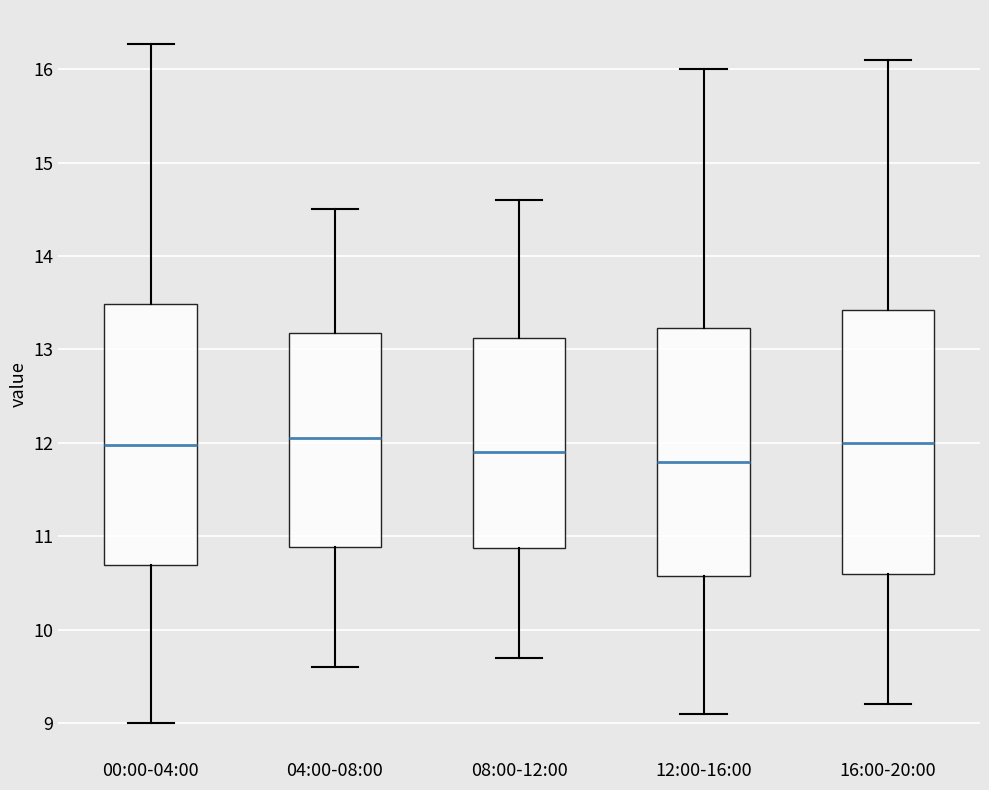

Reading left to right, read every box against the y-axis: the position of its median line, the range the box covers, and the ends of its whiskers. The values are not printed on the chart, so give them approximately, as read against the axis.

00:00-04:00: median 12.0, box 10.7 to 13.5, whiskers 9.0 to 16.3
04:00-08:00: median 12.1, box 10.9 to 13.2, whiskers 9.6 to 14.5
08:00-12:00: median 11.9, box 10.9 to 13.1, whiskers 9.7 to 14.6
12:00-16:00: median 11.8, box 10.6 to 13.2, whiskers 9.1 to 16.0
16:00-20:00: median 12.0, box 10.6 to 13.4, whiskers 9.2 to 16.1